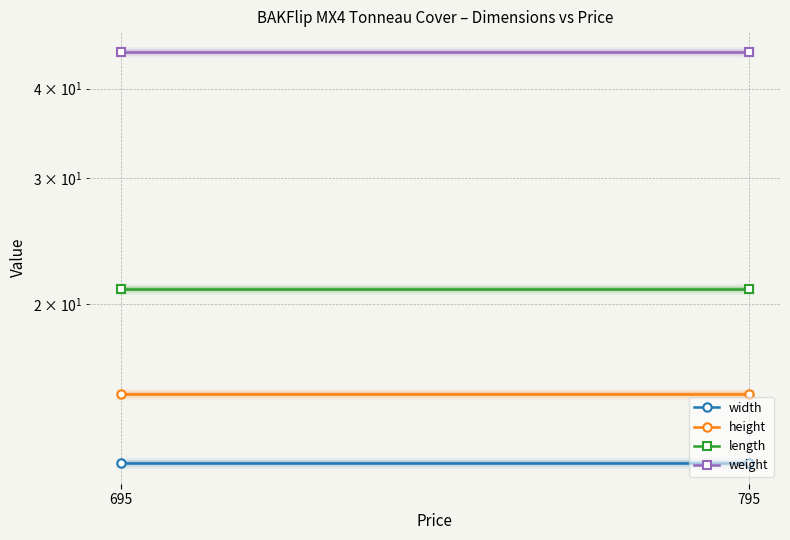

What is the average value of the length series?

21